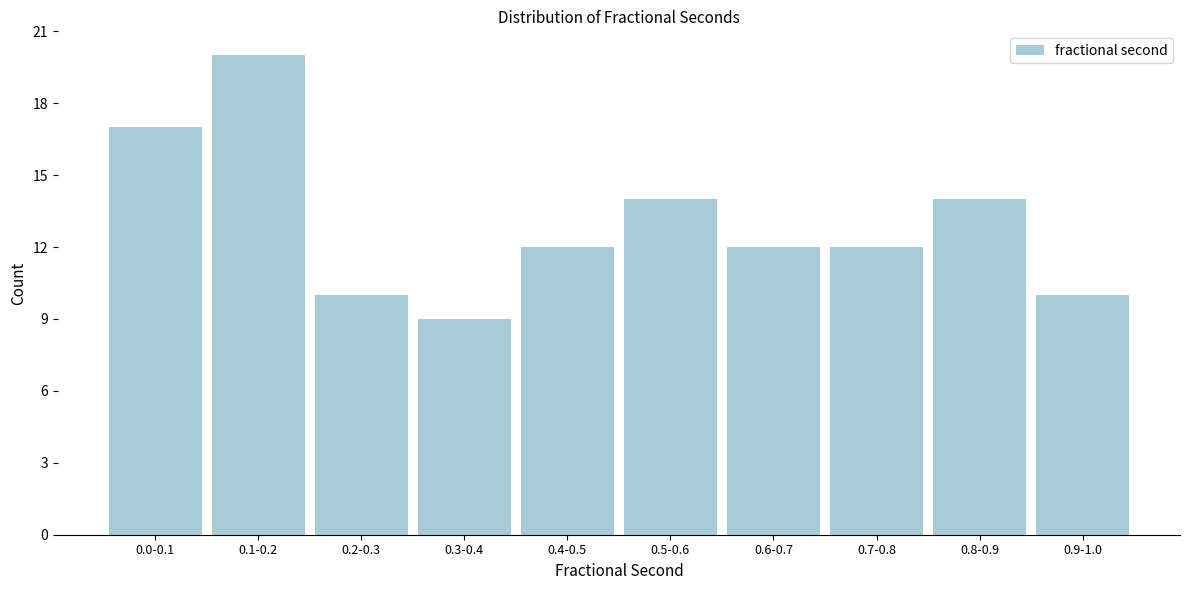

Reading left to right, what are all the values shown in this chart?

17	20	10	9	12	14	12	12	14	10